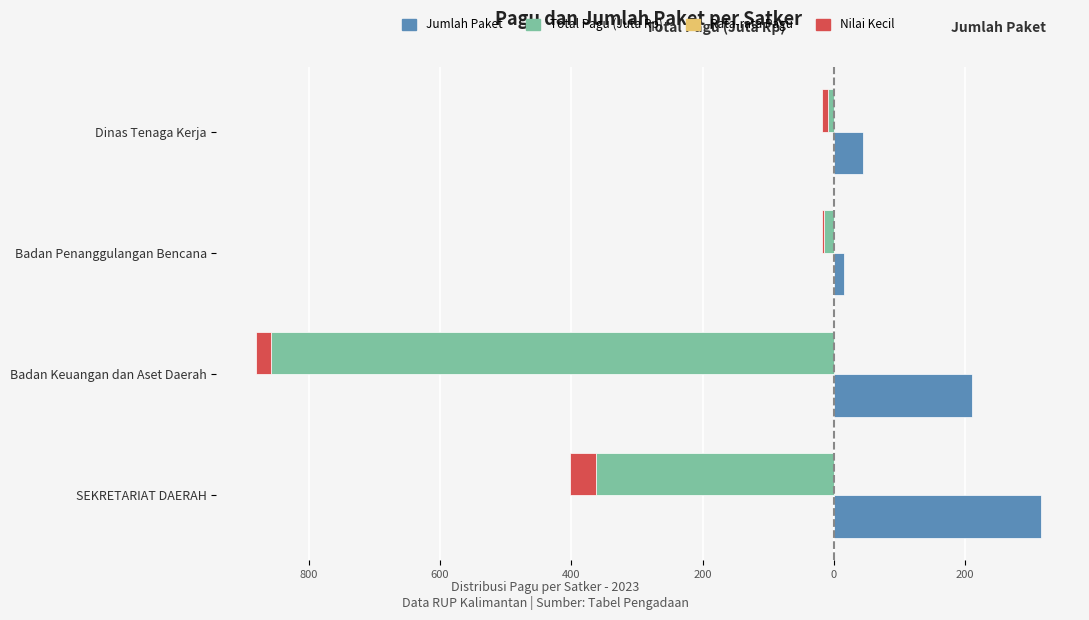

Which series has the largest range (max minus min)?

Total Pagu (Juta Rp)